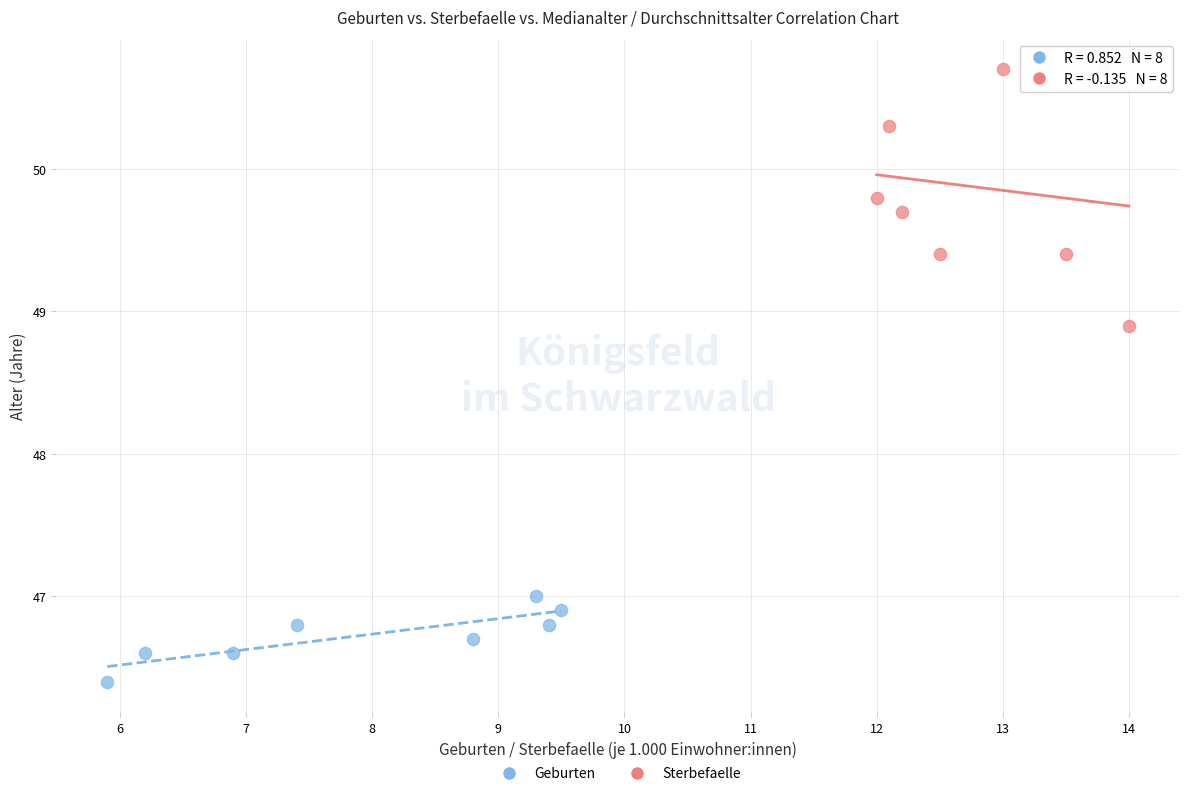

Which series has the widest spread of Y values?

Sterbefaelle